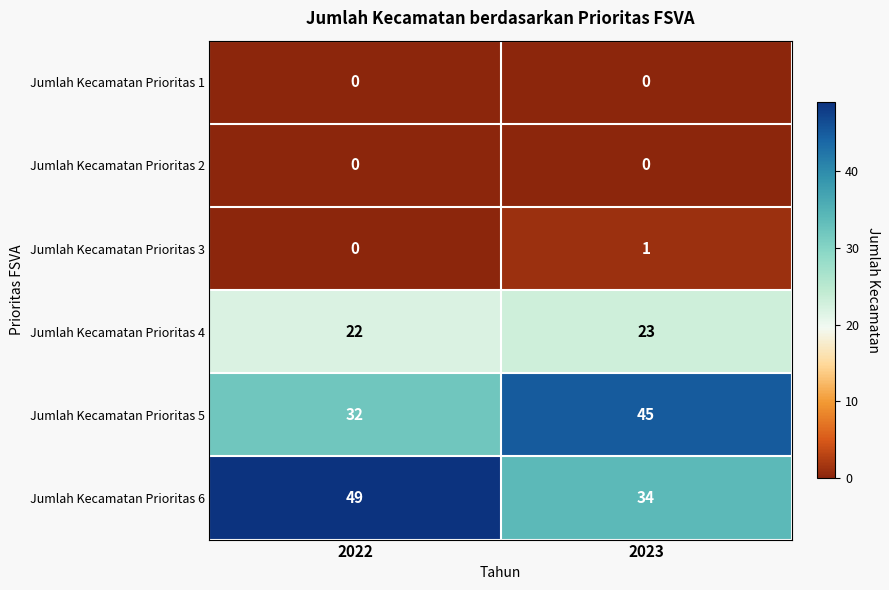

Which series has the widest spread of values?

Jumlah Kecamatan Prioritas 6